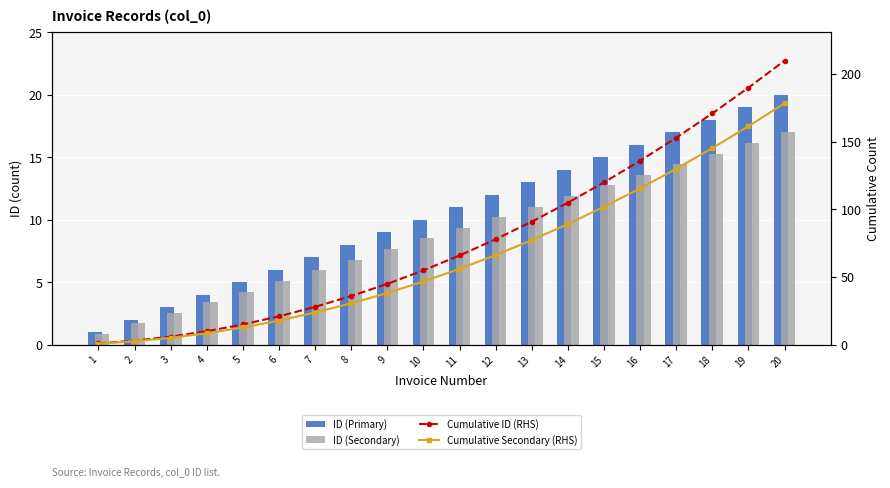

Which label corresponds to the largest value in the chart?

20